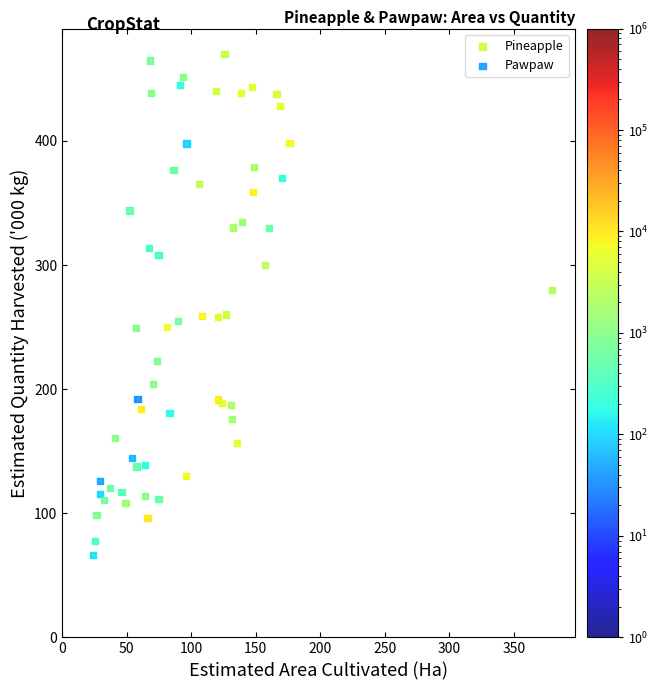

Which series contains the lowest Y value?

Pawpaw